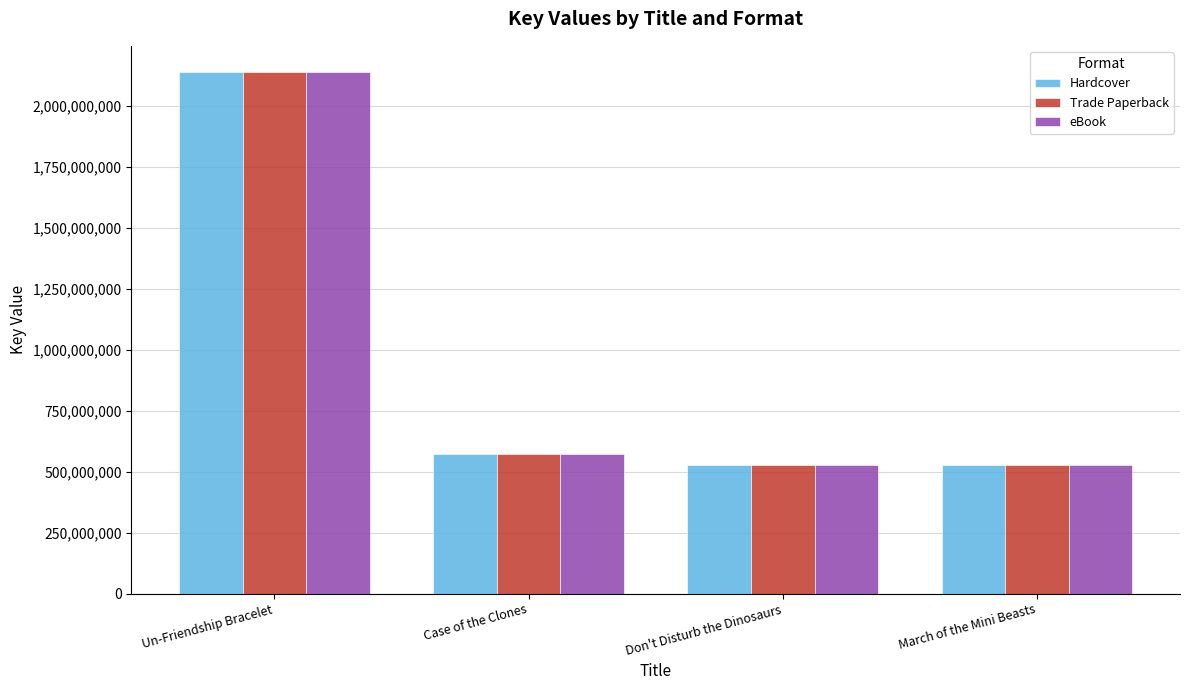

What is the label of the 1st bar from the right?

March of the Mini Beasts